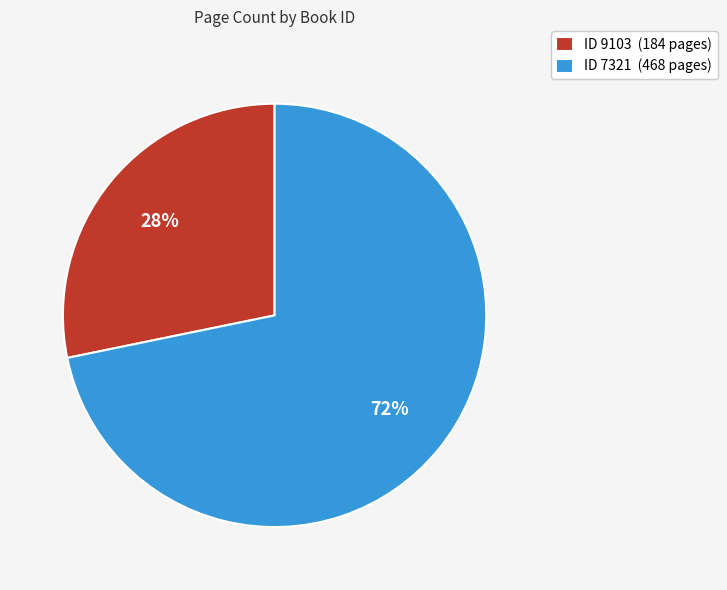

Is there any slice that represents more than half of the pie?

Yes